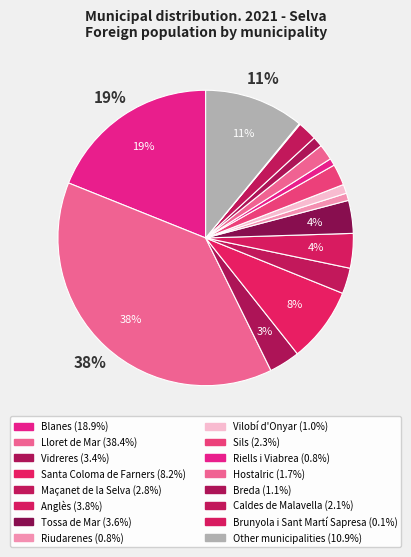

Does any single category account for the majority?

No